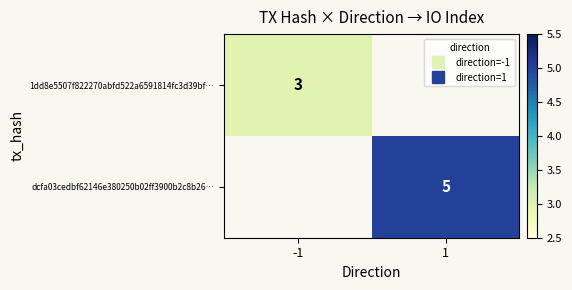

At which label is 1dd8e5507f822270abfd522a6591814fc3d39bf… closest to 3?

-1